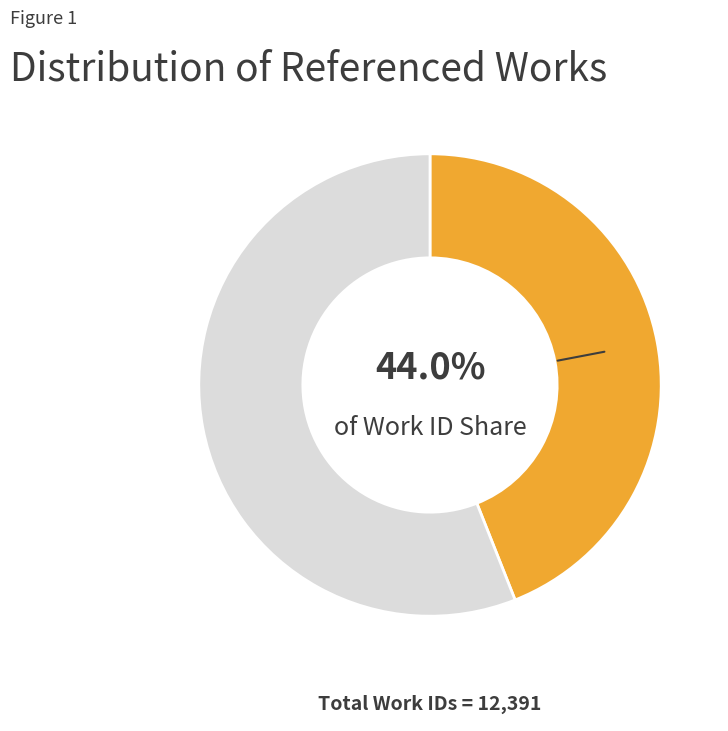

Does any single category account for the majority?

Yes